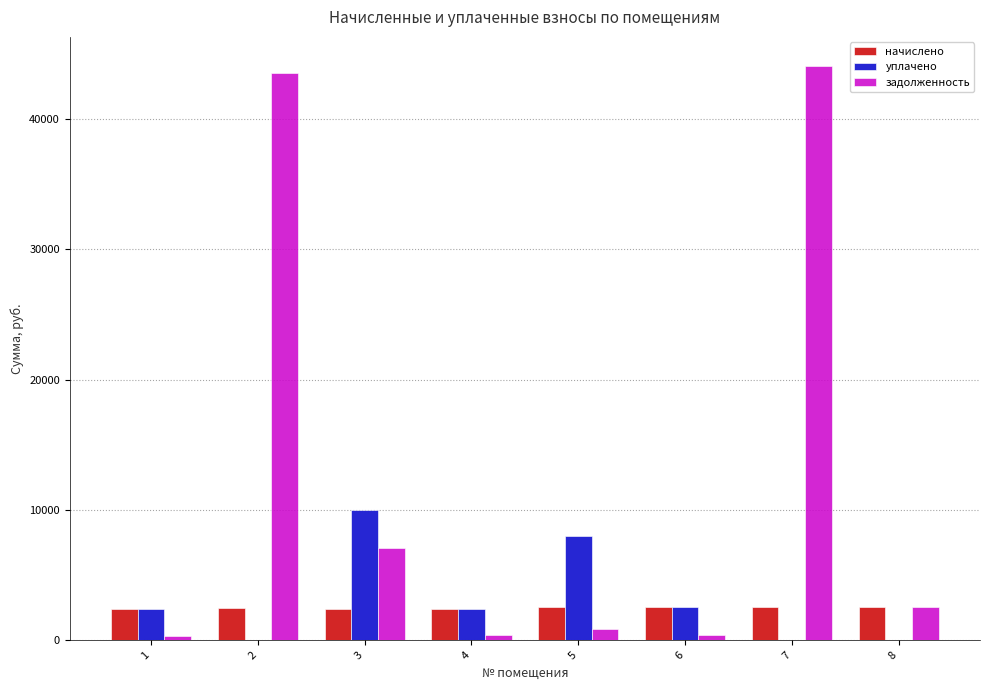

Are the bars horizontal?

No